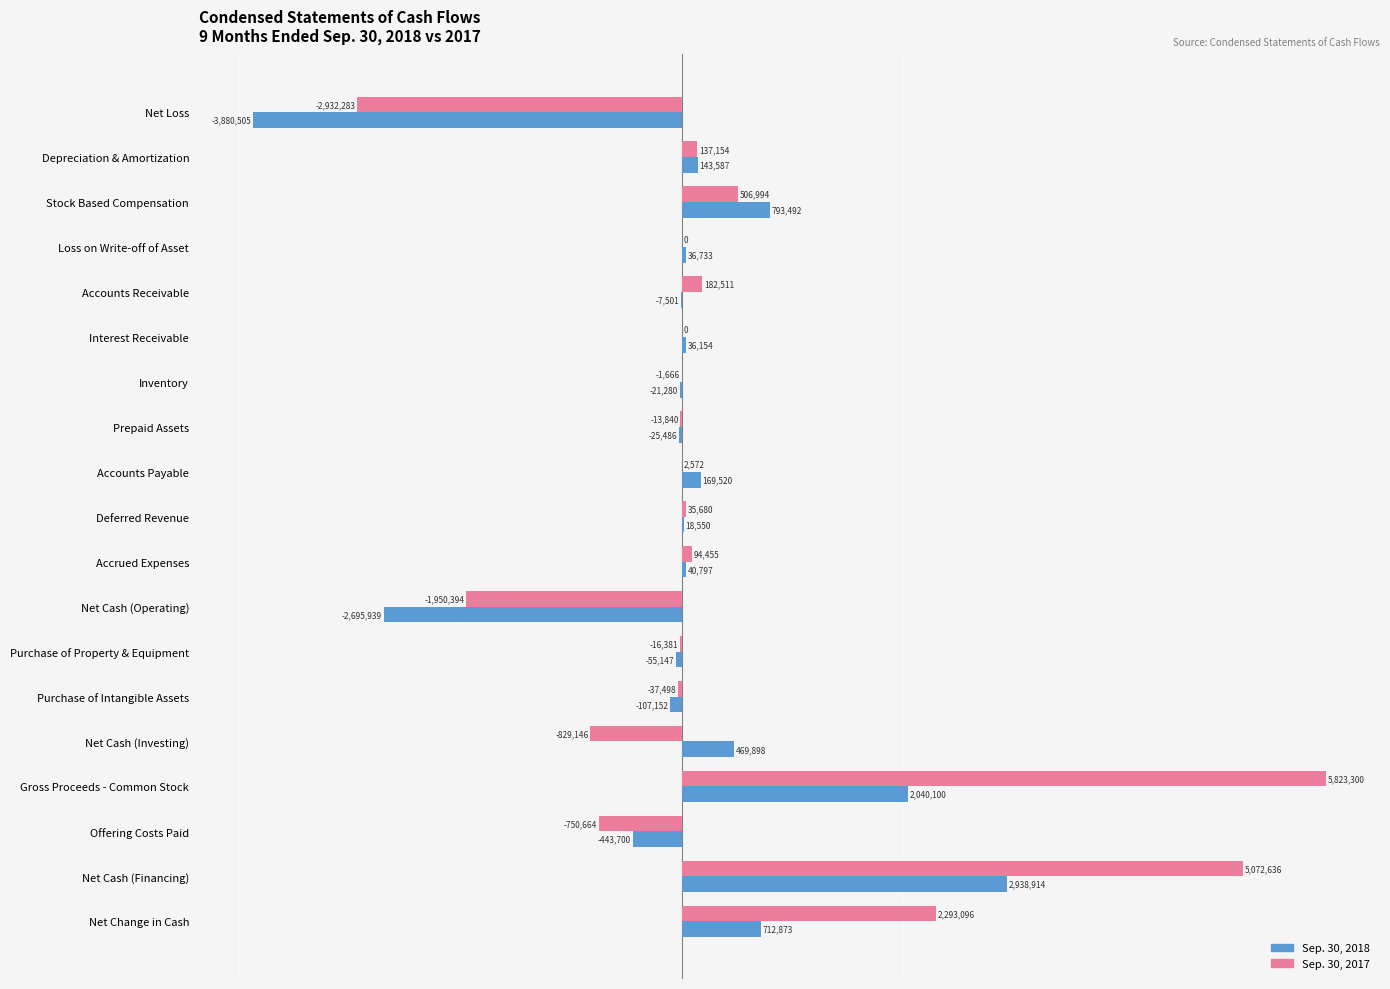

How many categories are shown in the chart?

19